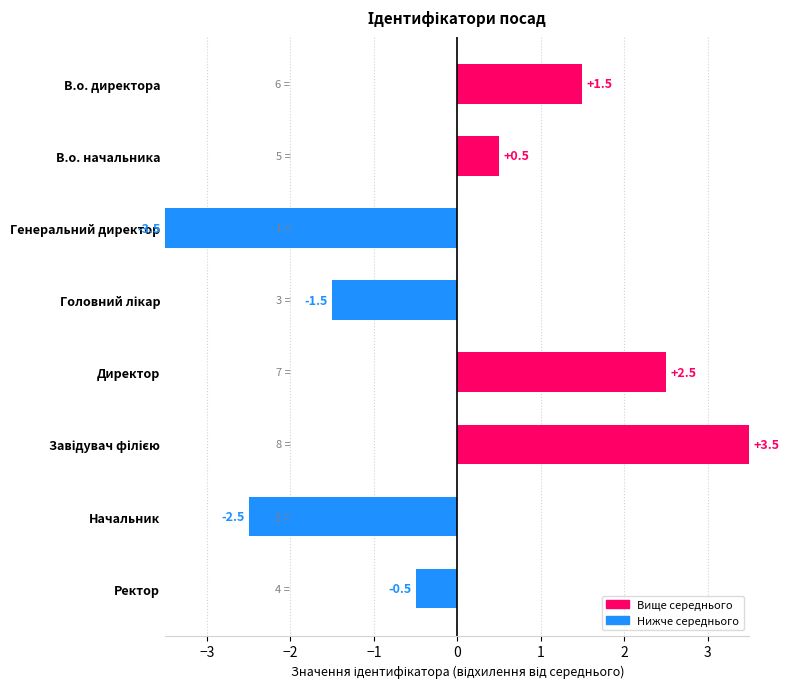

Is it true that the value at Ректор is -0.5?

True